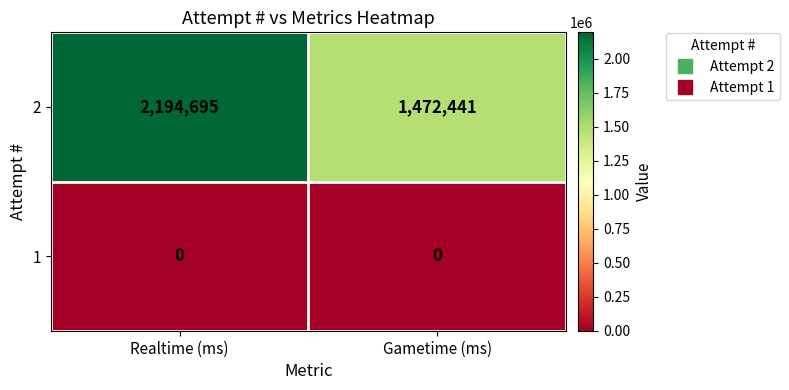

What is the total value across all series at Gametime (ms)?

1472441